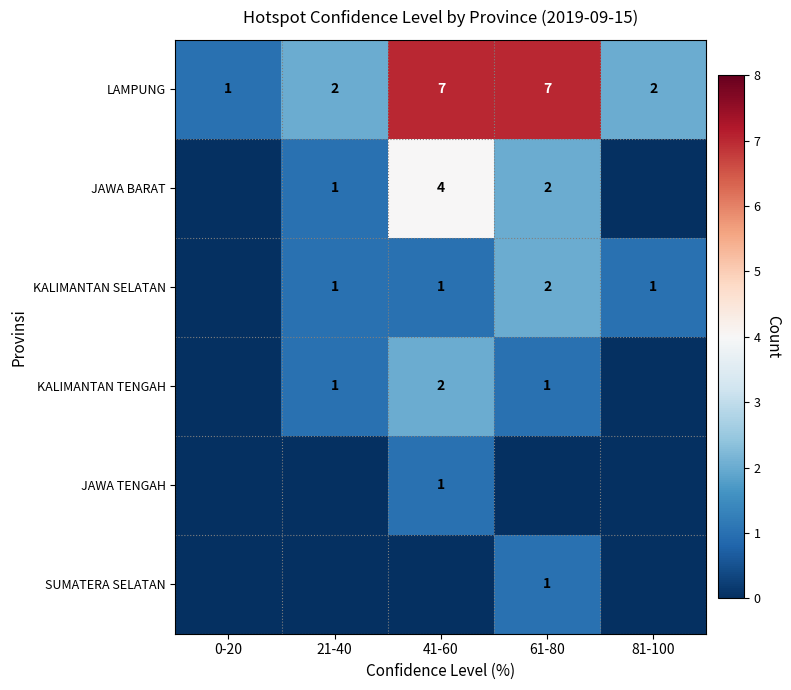

At which category is the sum across all series the highest?

41-60